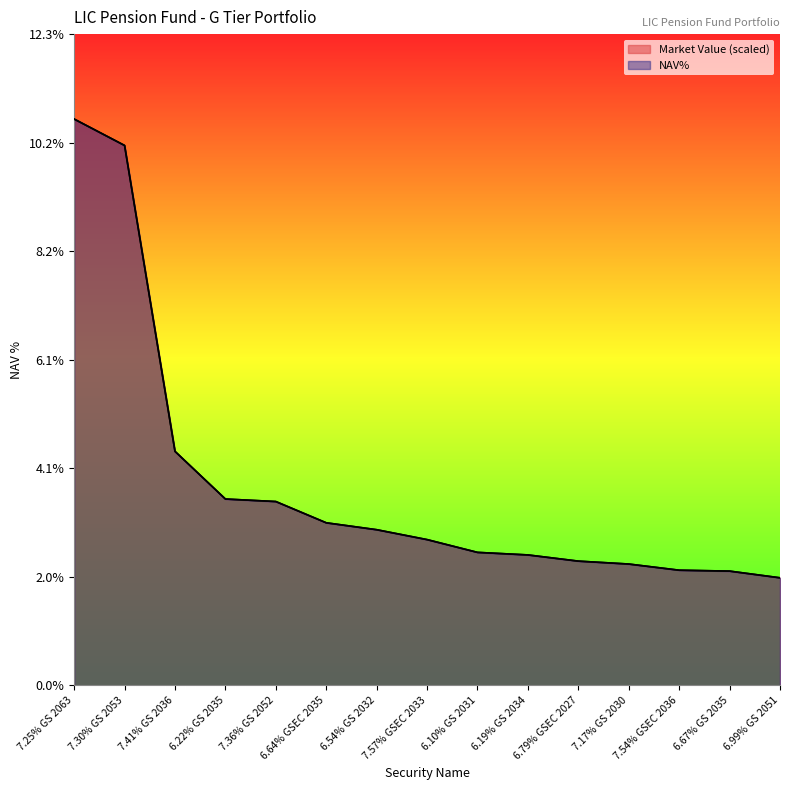

True or false: Market Value and NAV% cross at least once.

True